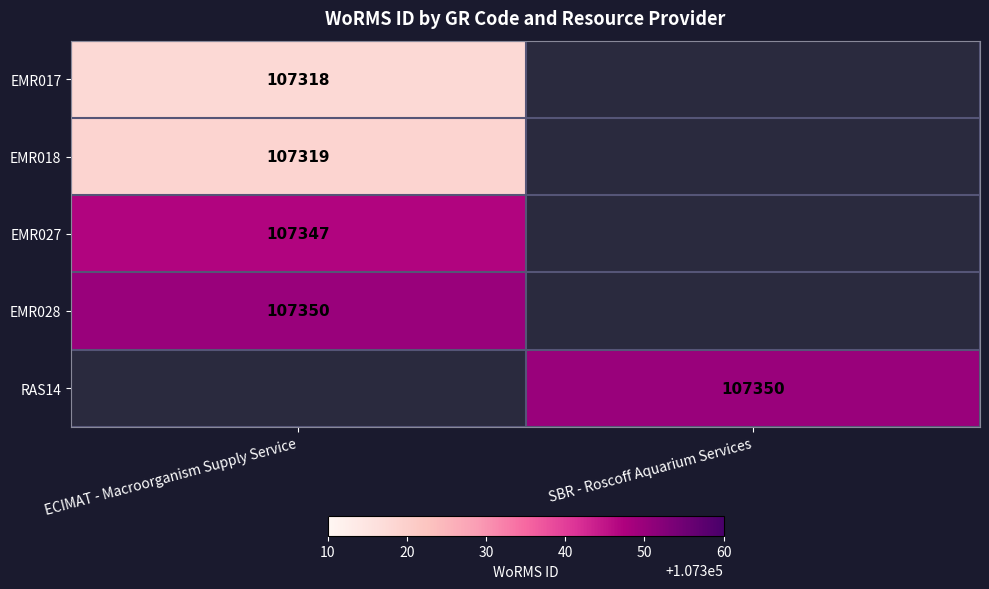

Is it true that EMR028 equals 107350 at ECIMAT - Macroorganism Supply Service?

True